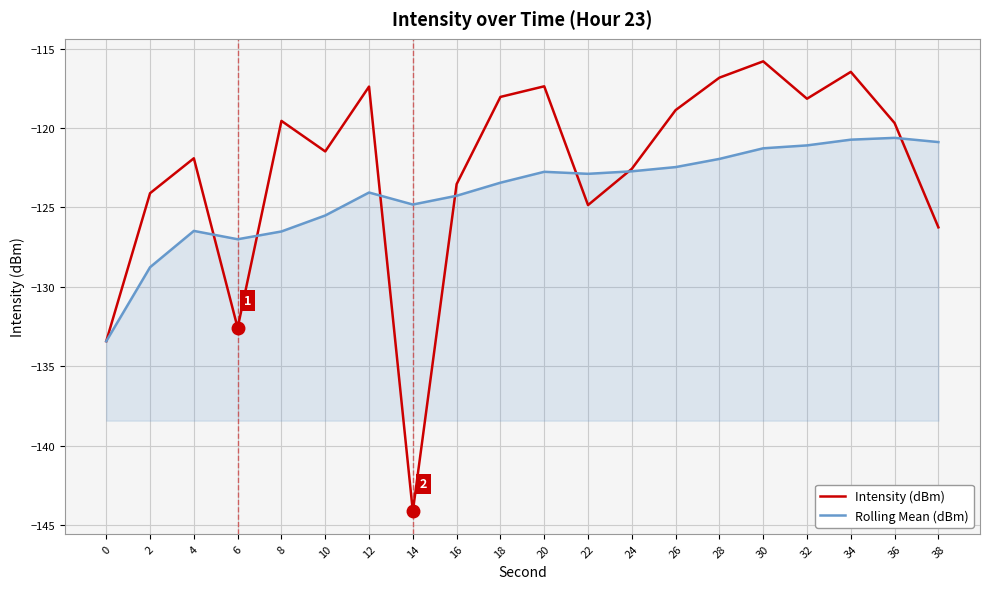

How many distinct data groups are displayed?

2